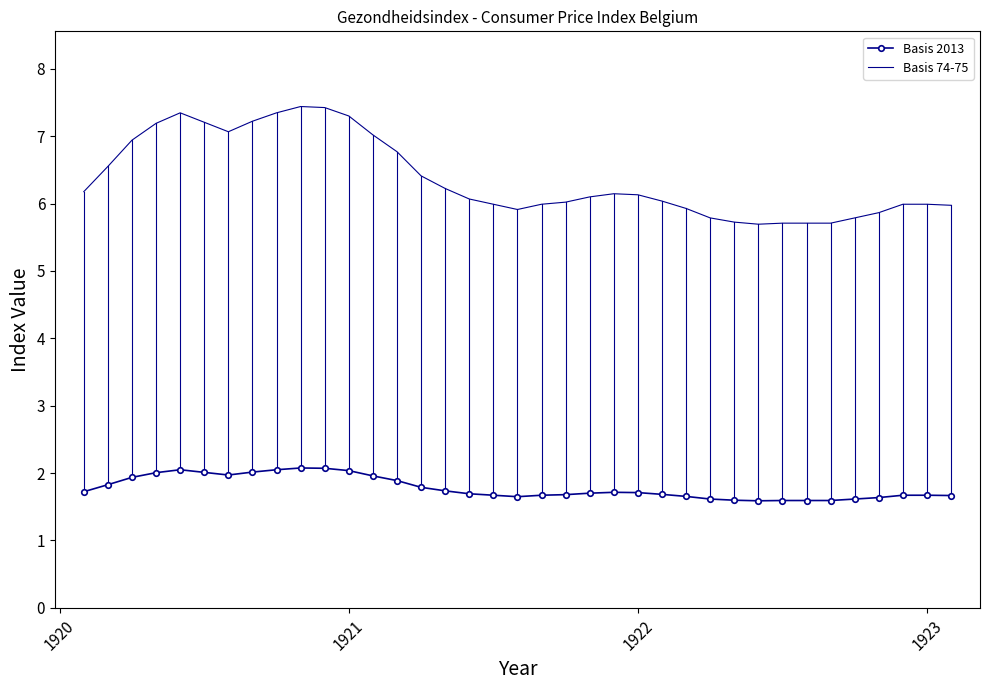

What is the minimum value shown in the chart?

1.6